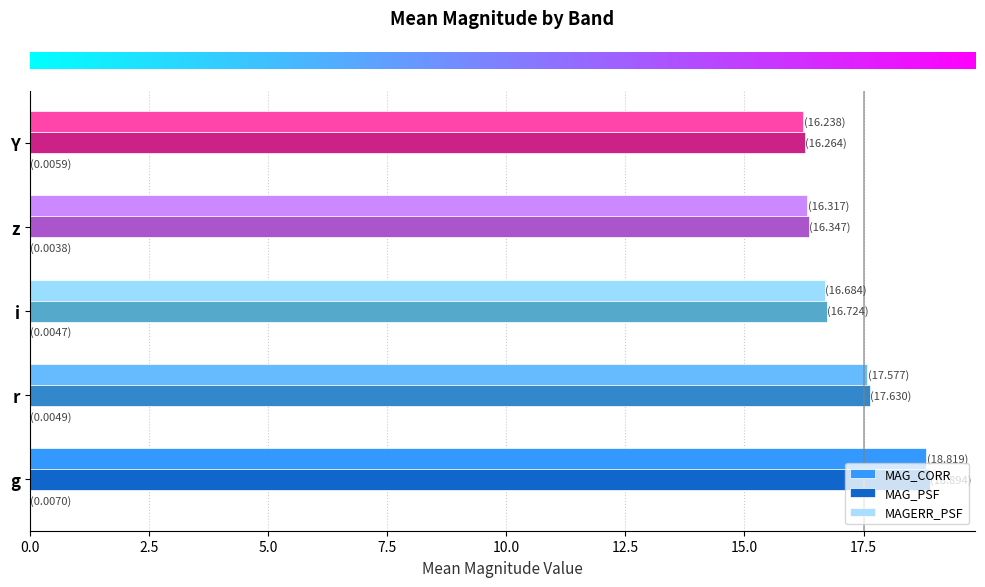

At which label does MAG_PSF reach its peak?

g